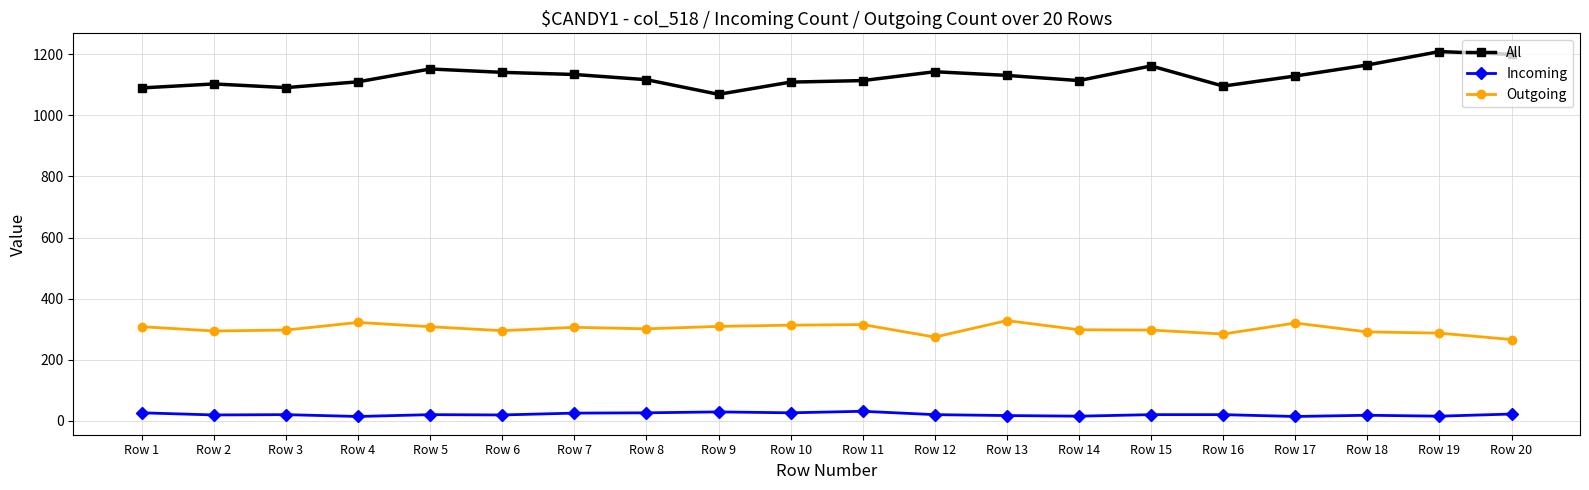

What is the spread (max minus min) of values at Row 20?

1178